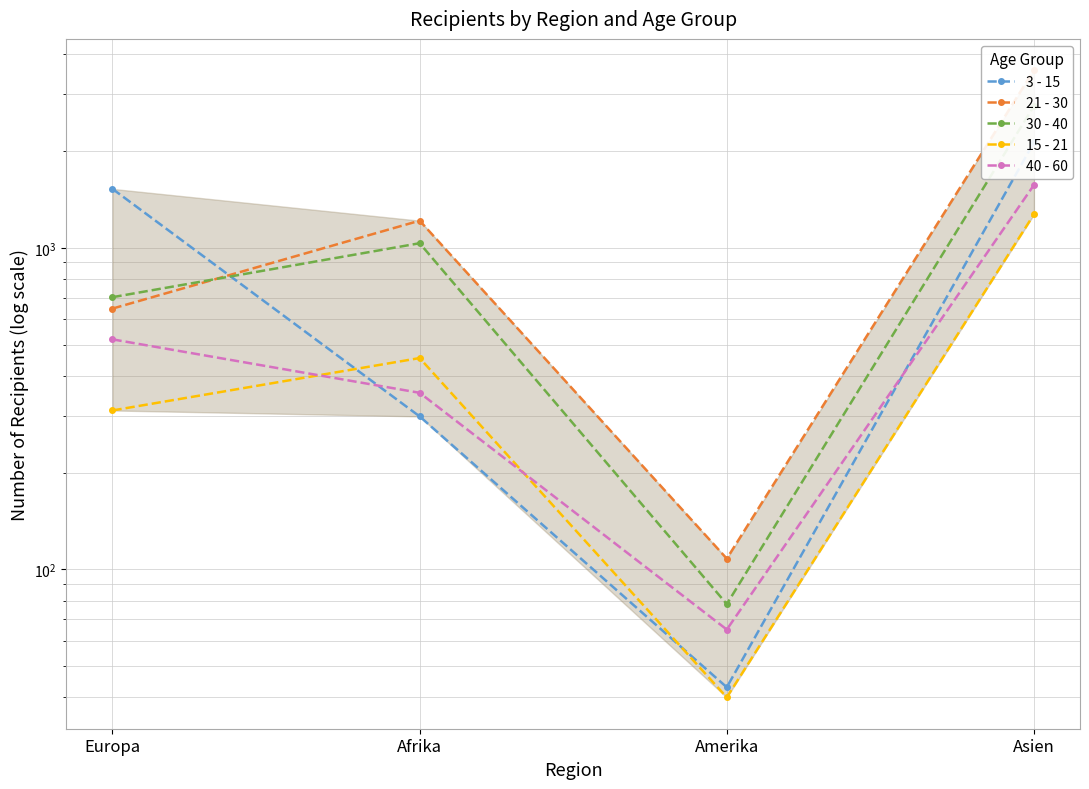

What is the difference between the second highest and minimum values in the 3 - 15 series?

1481